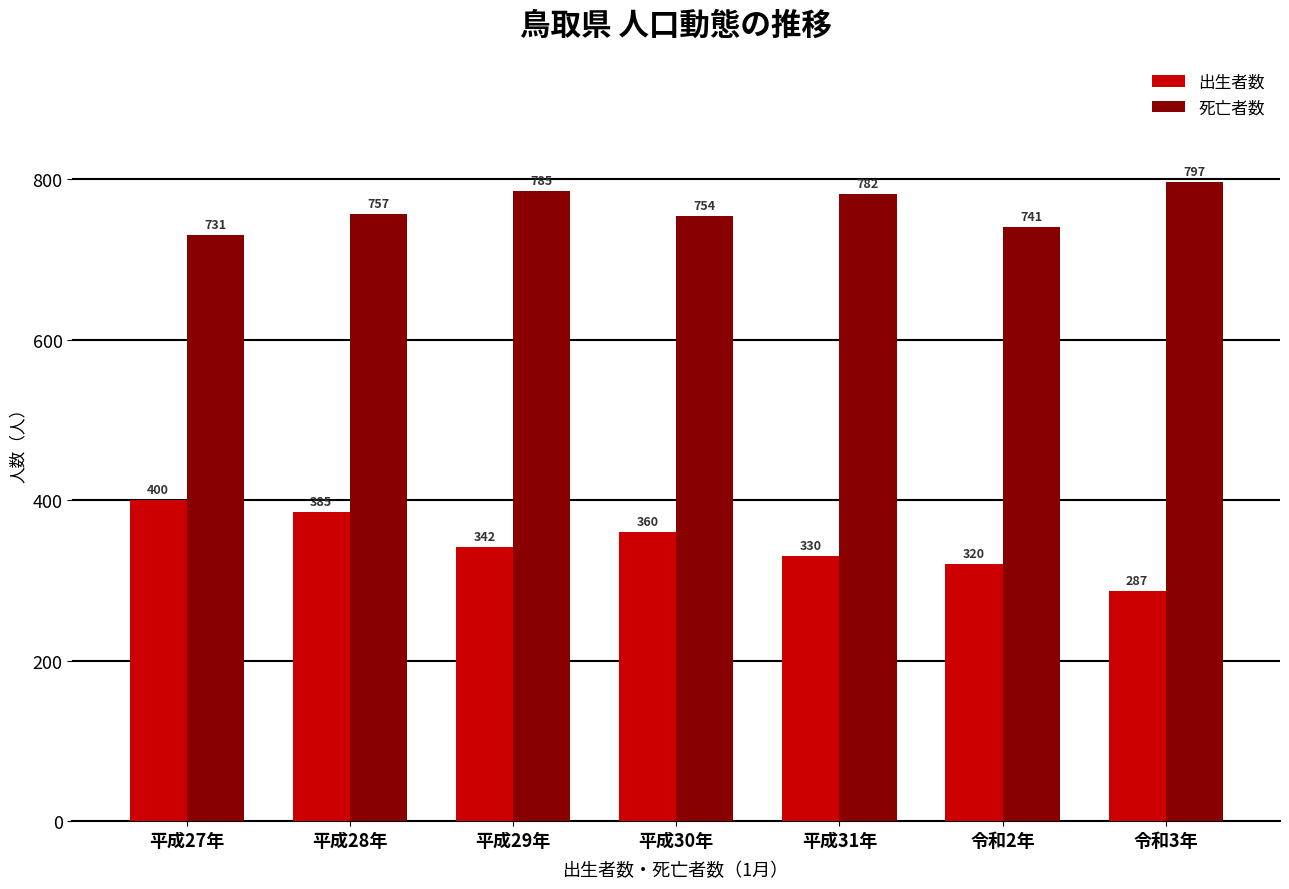

Where is 出生者数 nearest to the value 343?

平成29年